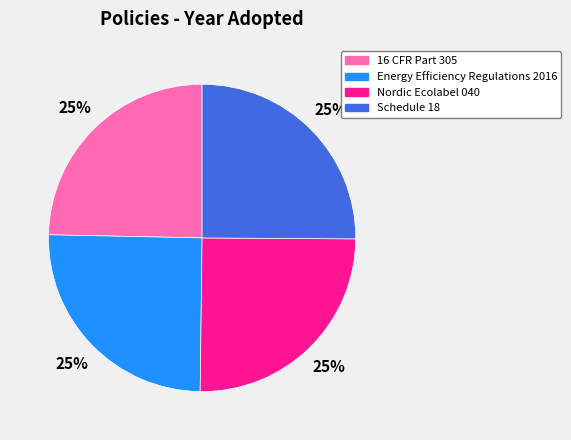

True or false: Schedule 18 accounts for 19% of the total.

False